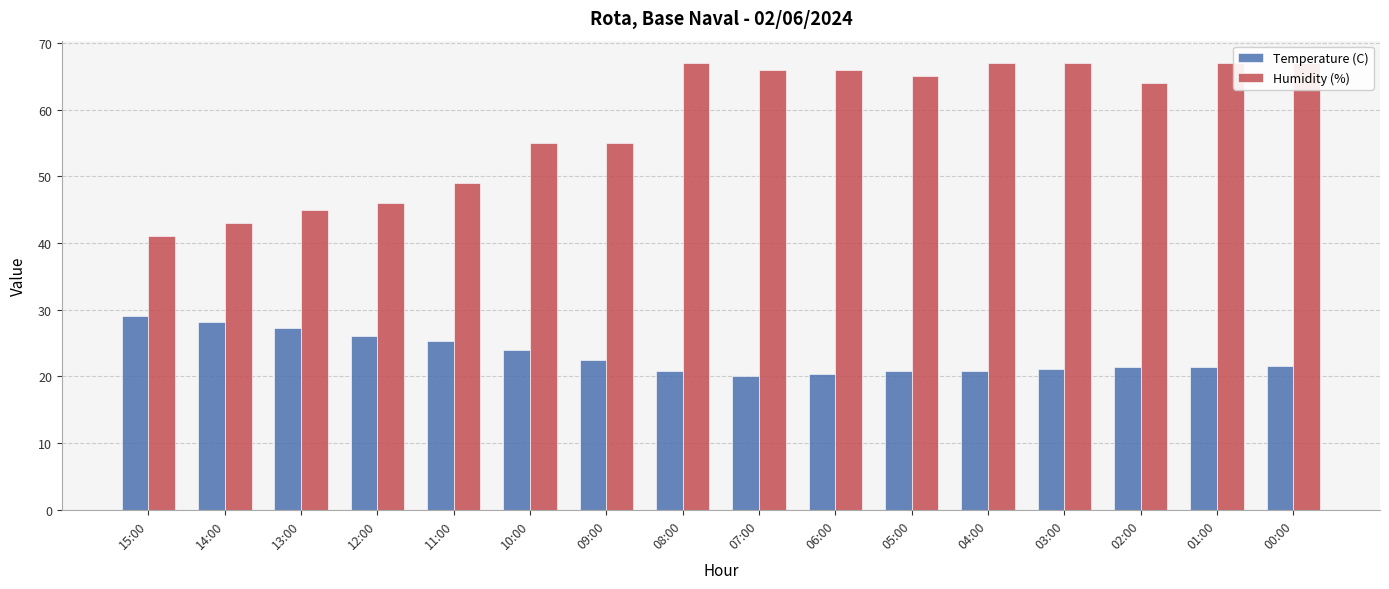

What value does the Temperature (C) series have at 07:00?

20.1